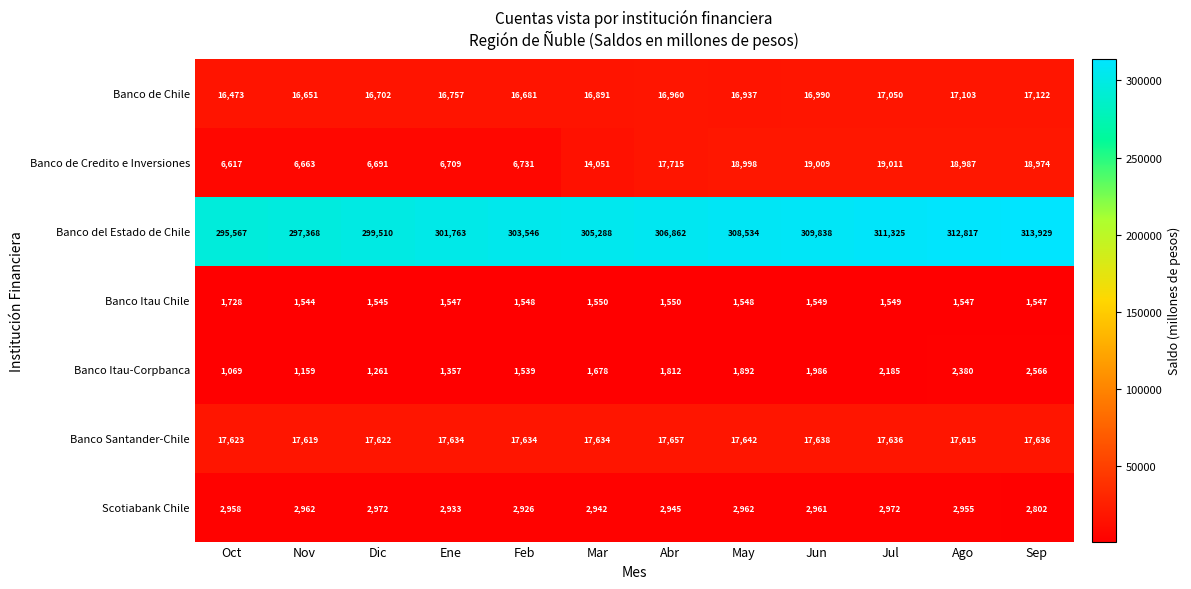

The value of Banco del Estado de Chile at Ago is 105740. True or false?

False